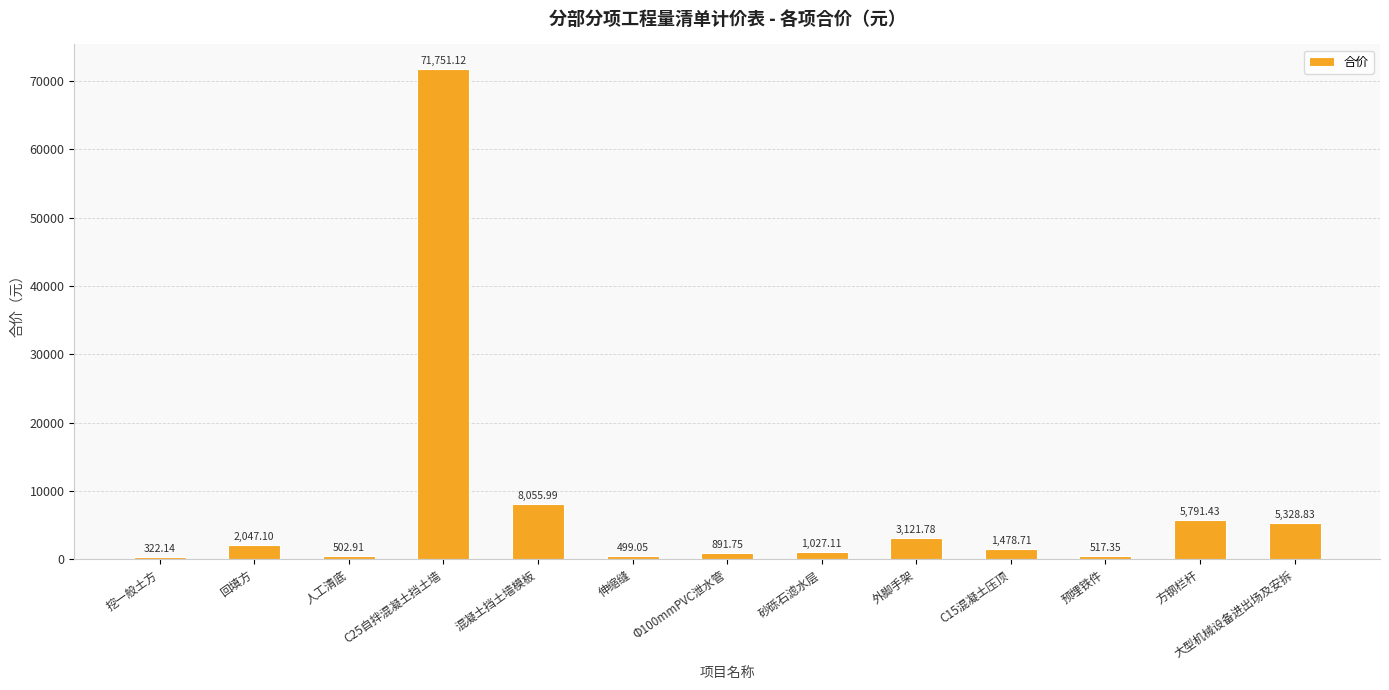

Reading left to right, extract all data points from this chart.

322.1	2047.1	502.9	71751.1	8056.0	499.1	891.8	1027.1	3121.8	1478.7	517.4	5791.4	5328.8